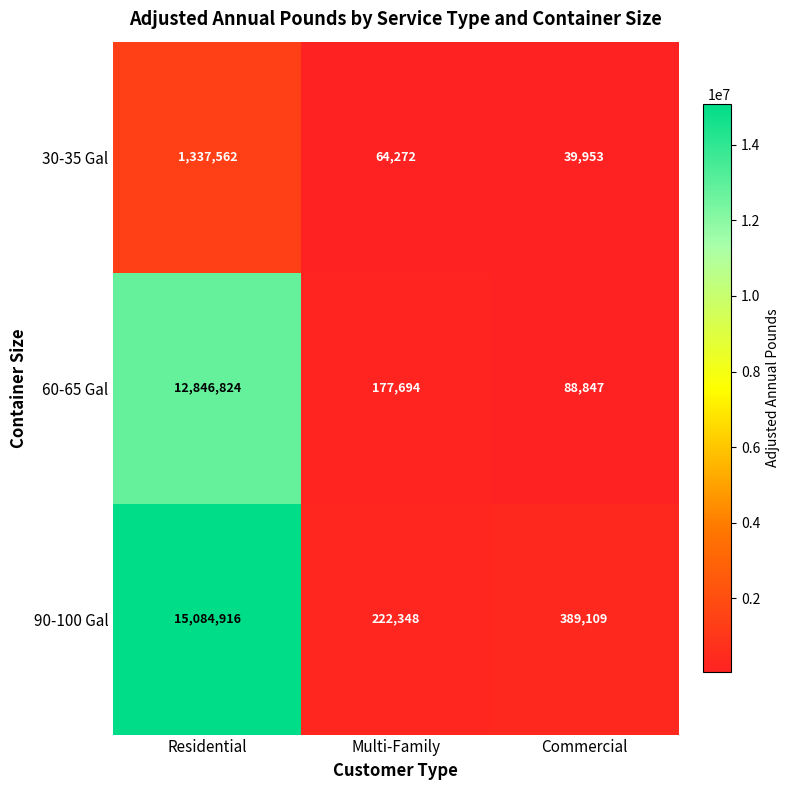

List the series in order of their peak value, highest first.

90-100 Gal, 60-65 Gal, 30-35 Gal